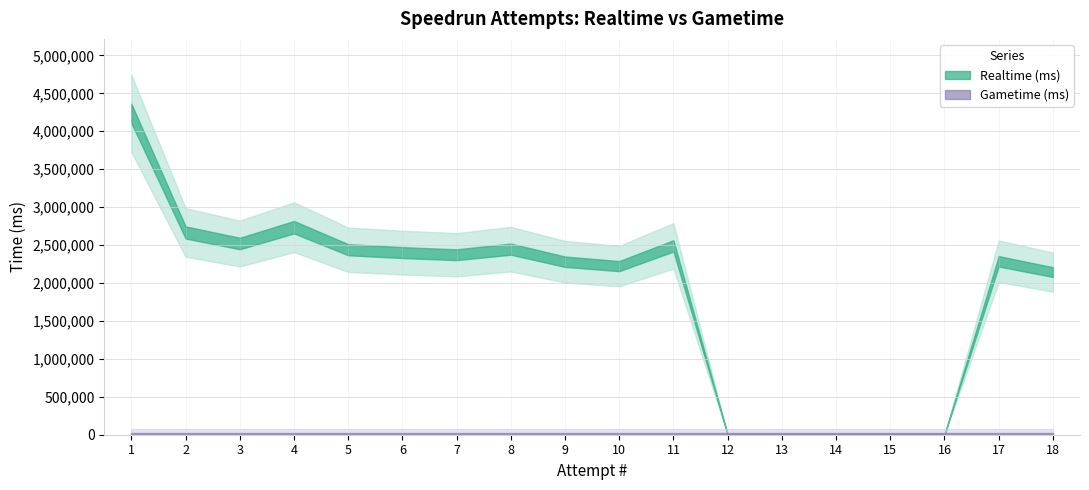

True or false: Gametime (ms) has more than 0 interior local peaks.

False